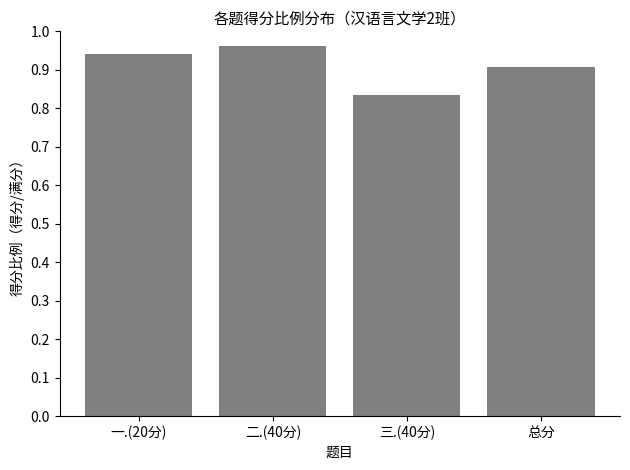

Which category has the highest value across all series?

二.(40分)